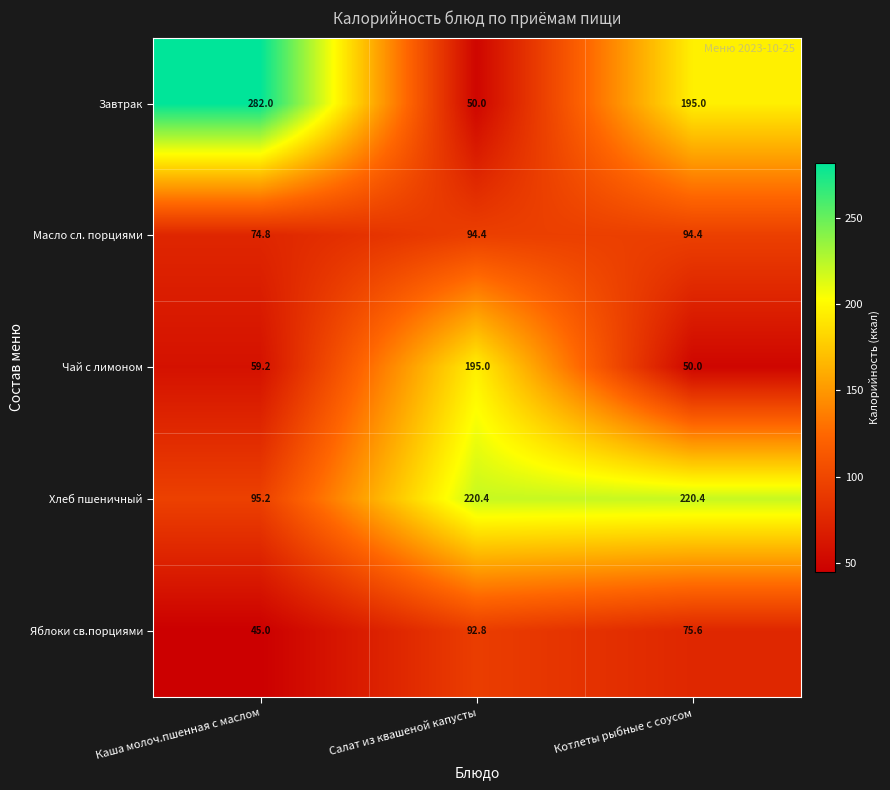

Which label corresponds to the smallest value in the chart?

Каша молоч.пшенная с маслом